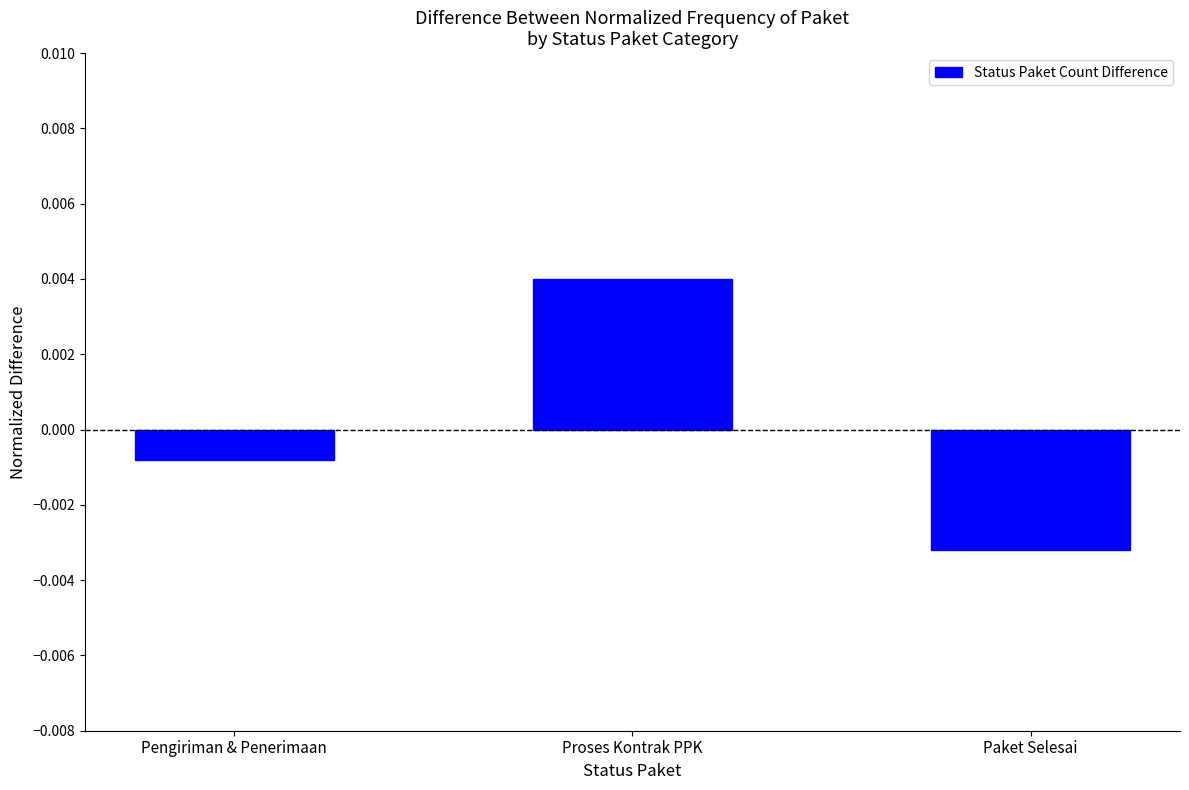

Which category has the lowest value across all series?

Paket Selesai